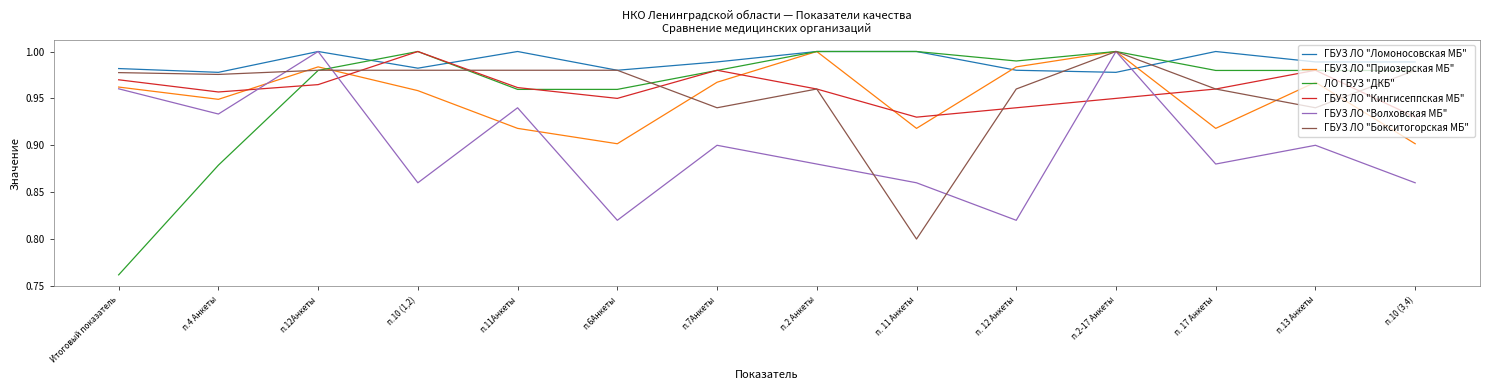

Which category has the lowest value across all series?

Итоговый показатель